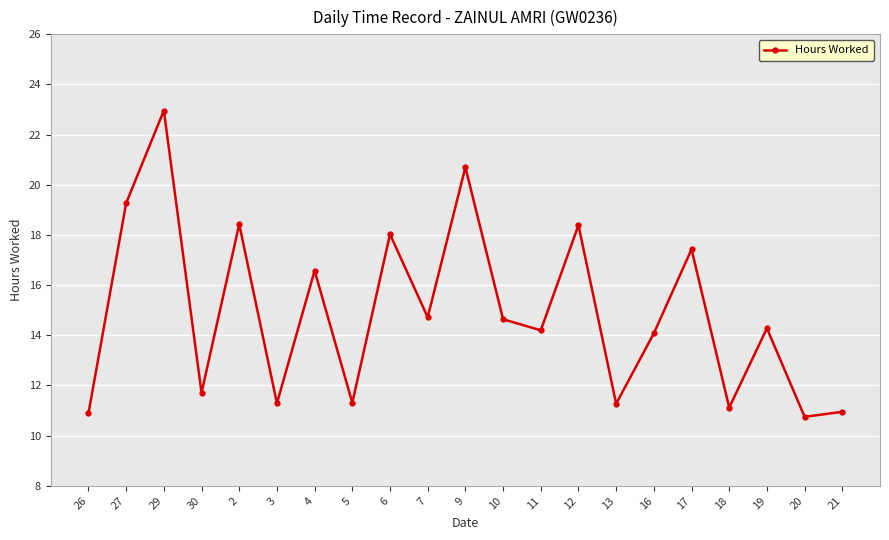

What position from the right is 29?

19